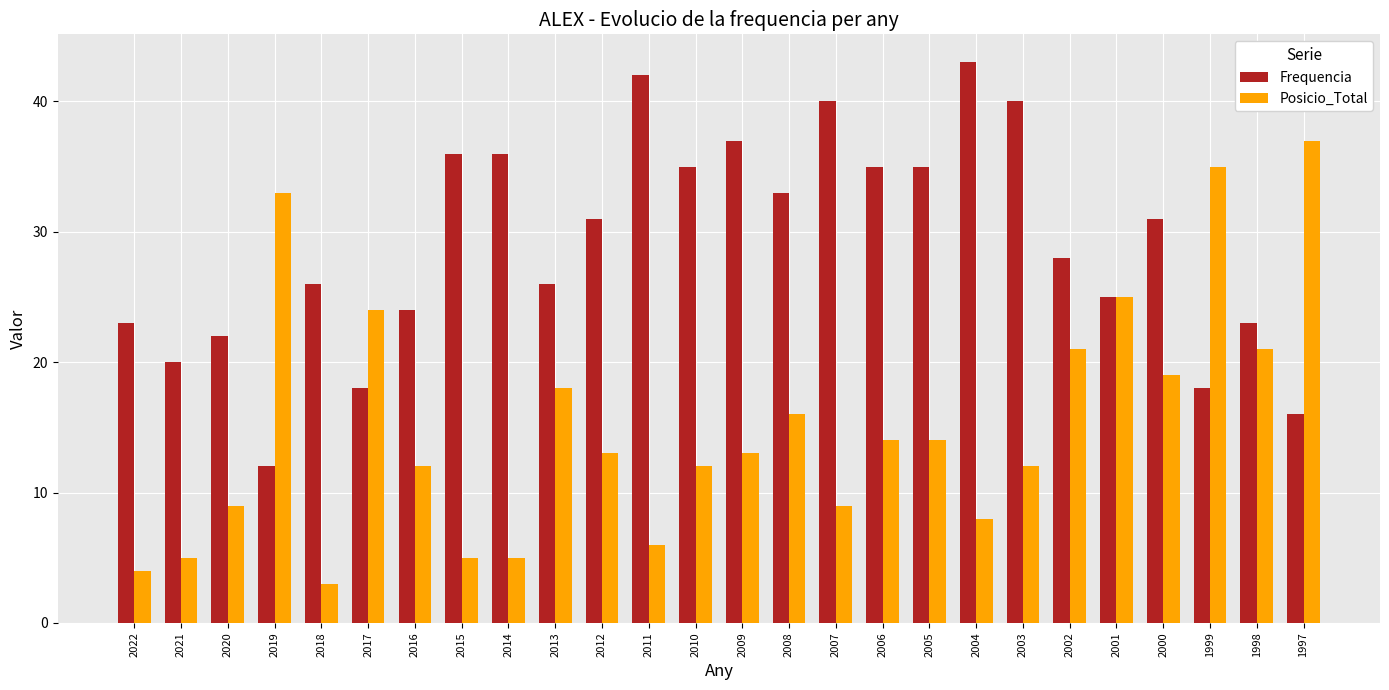

At how many categories does at least one series exceed 3?

26